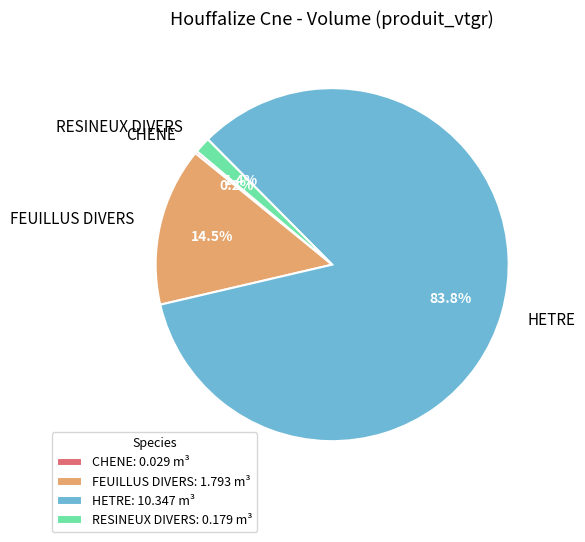

Does any single category account for the majority?

Yes